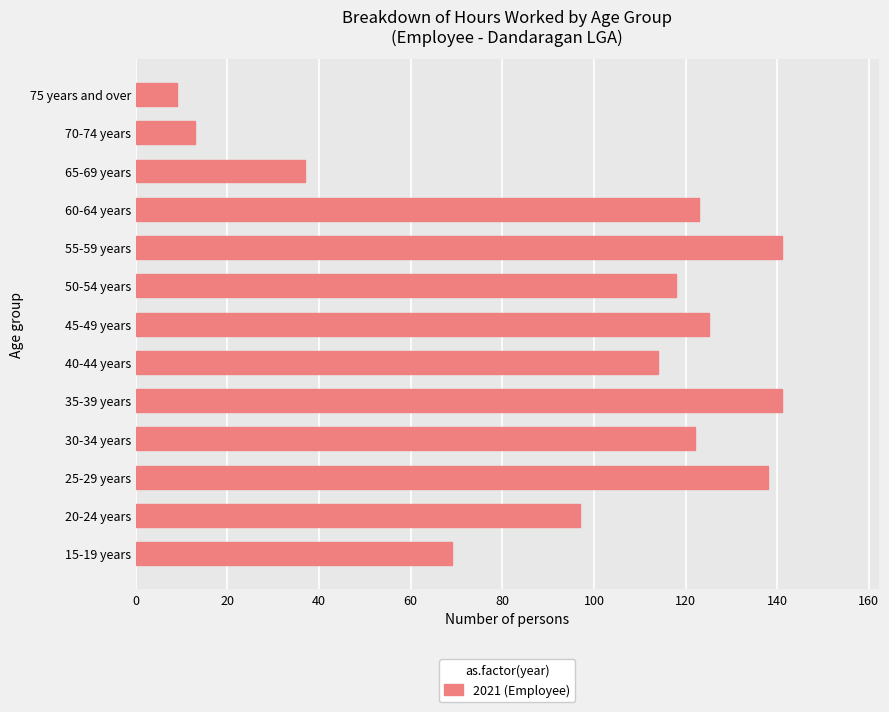

True or false: the data shows 21 at 70-74 years.

False